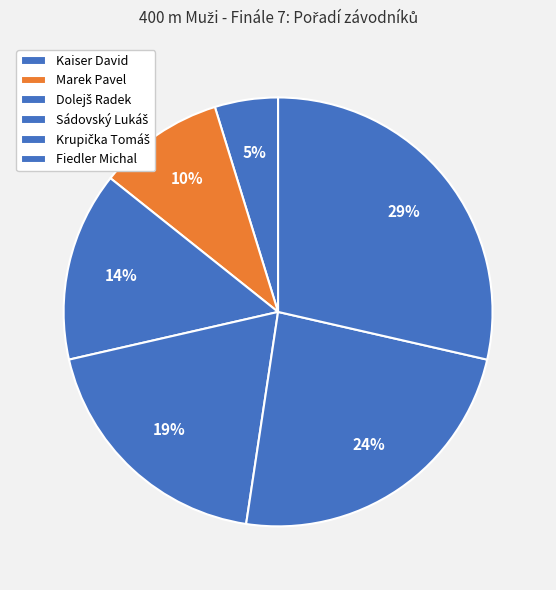

What percentage is the Dolejš Radek slice, to the nearest percent?

14%